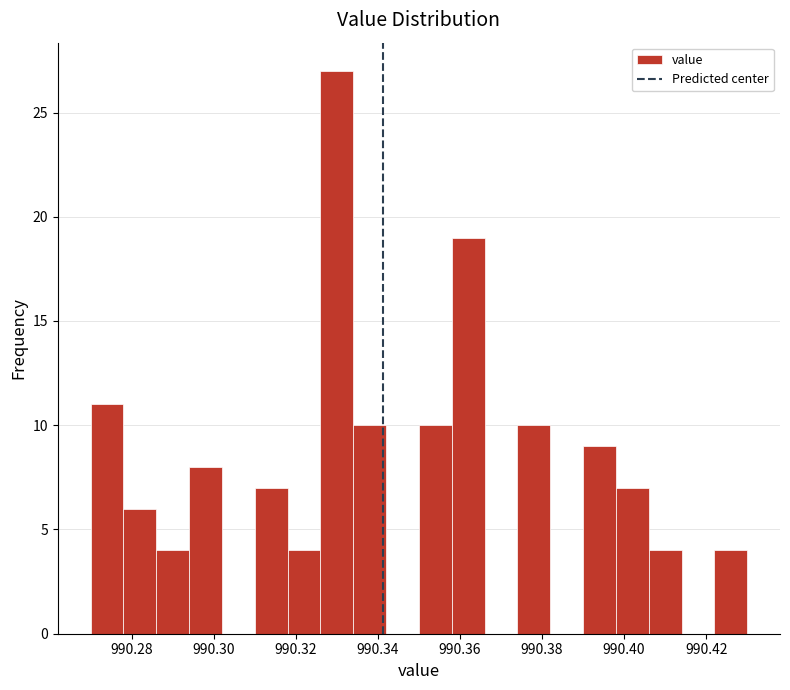

Reading left to right, list every bar in this chart as the range it spans on the x-axis followed by its height. The values are not printed on the chart, so give them approximately, as read against the axis.

990.270 to 990.278: 11
990.278 to 990.286: 6
990.286 to 990.294: 4
990.294 to 990.302: 8
990.302 to 990.310: 0
990.310 to 990.318: 7
990.318 to 990.326: 4
990.326 to 990.334: 27
990.334 to 990.342: 10
990.342 to 990.350: 0
990.350 to 990.358: 10
990.358 to 990.366: 19
990.366 to 990.374: 0
990.374 to 990.382: 10
990.382 to 990.390: 0
990.390 to 990.398: 9
990.398 to 990.406: 7
990.406 to 990.414: 4
990.414 to 990.422: 0
990.422 to 990.430: 4